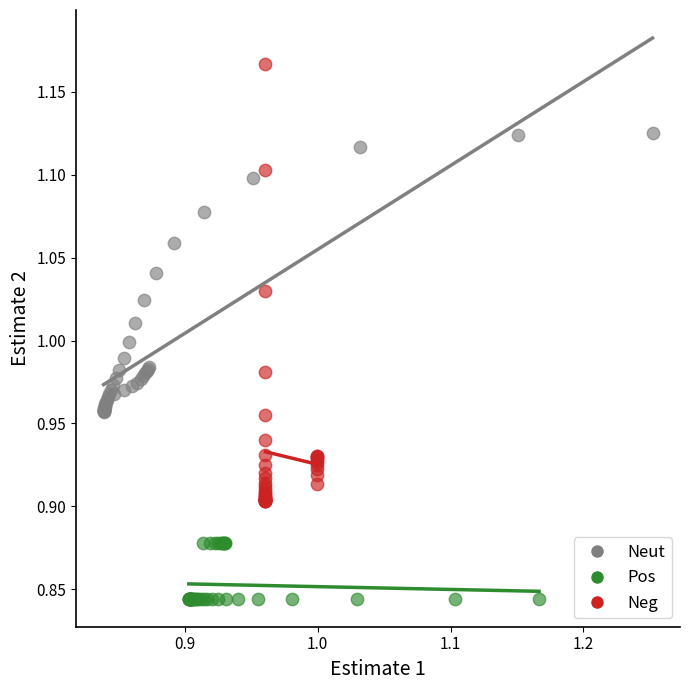

Which series contains the highest Y value?

Neg